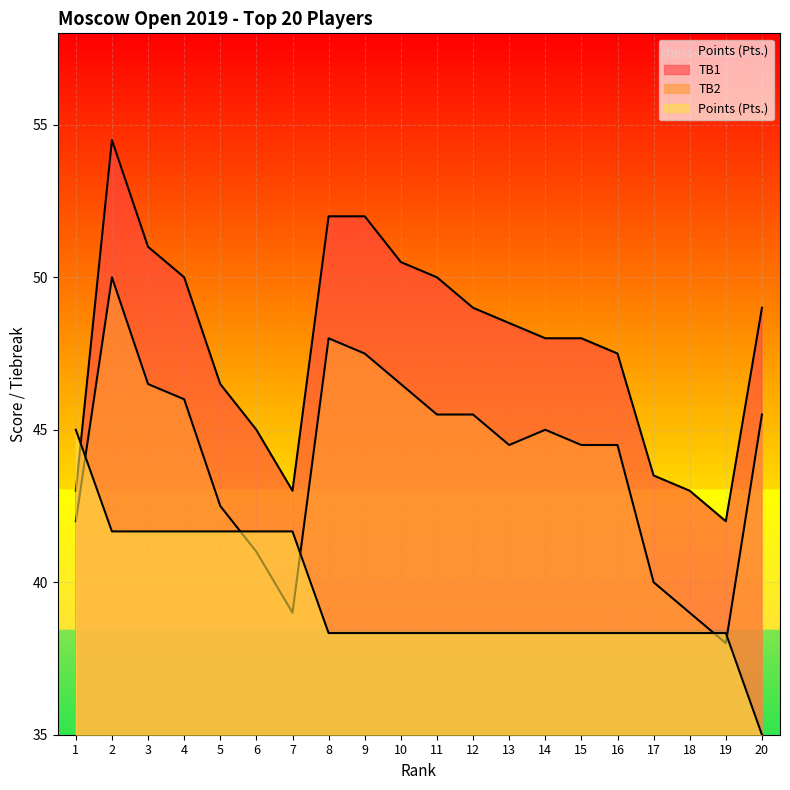

At which label is TB2 closest to 44?

13